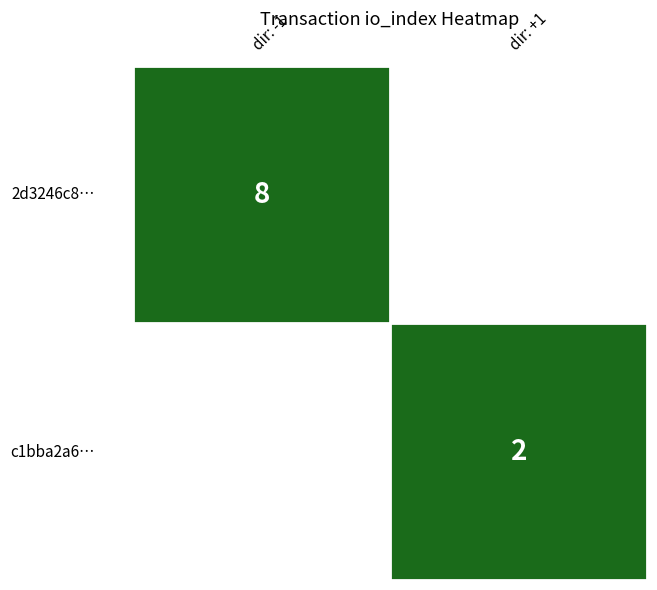

Rank the series by their average value, from lowest to highest.

c1bba2a631bd9a720bf38e8ed1ec3673728878c, 2d3246c81161b067df08c897a1777b9d40c1ba2